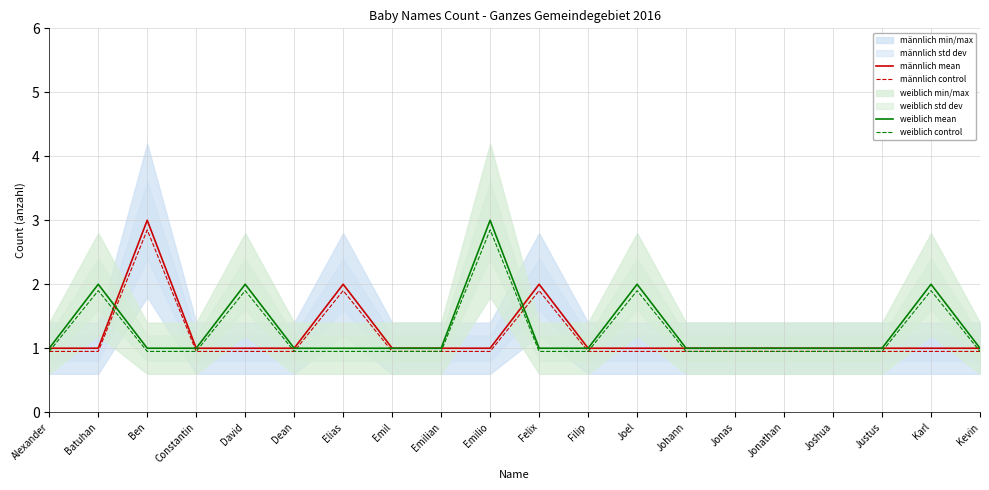

Where do männlich mean and weiblich control first cross each other?

Alexander and Batuhan